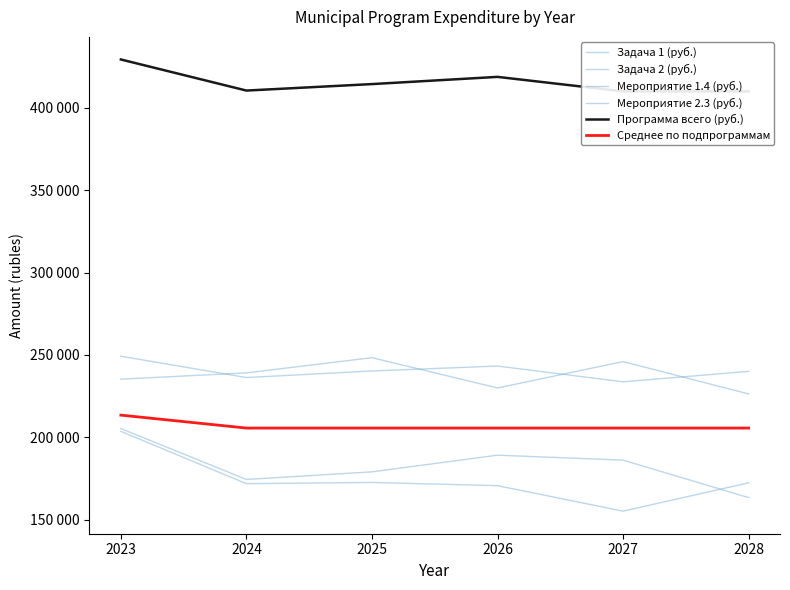

Does the chart display data point markers on the line(s)?

No